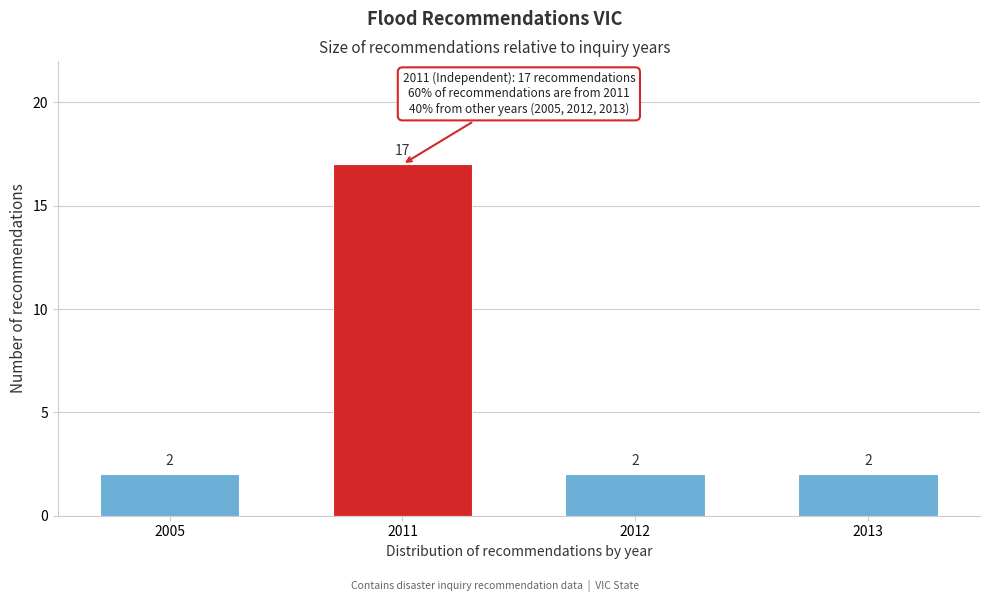

Reading left to right, list all the values displayed in this chart.

2	17	2	2